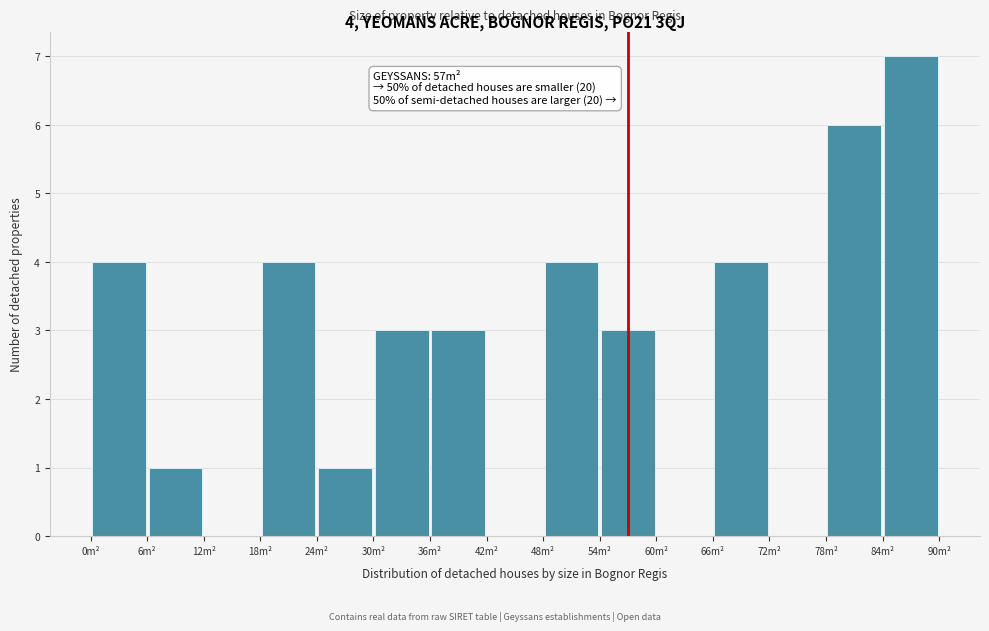

Which range on the x-axis has the tallest bar?

84 to 90